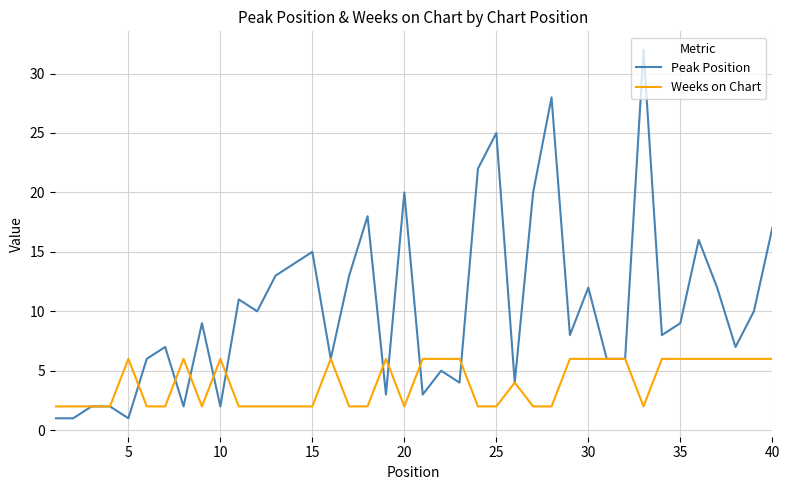

How many categories are shown in the chart?

40